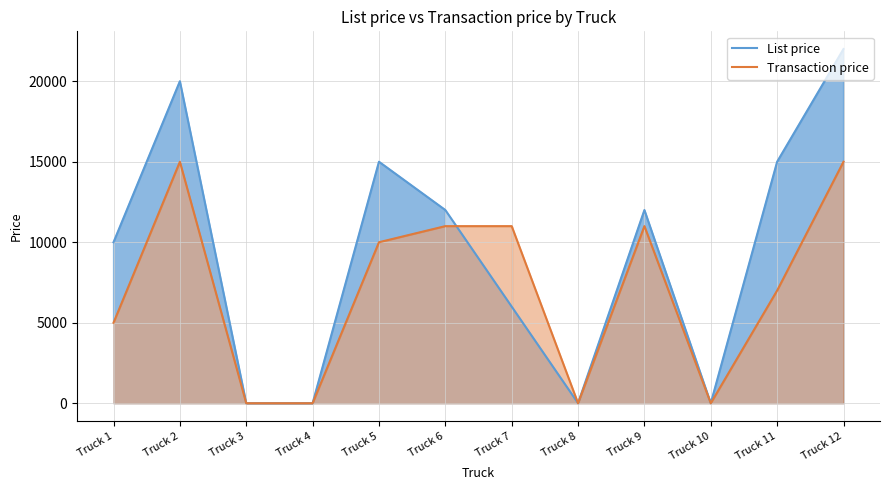

Which has a higher value, Truck 4 or Truck 12?

Truck 12